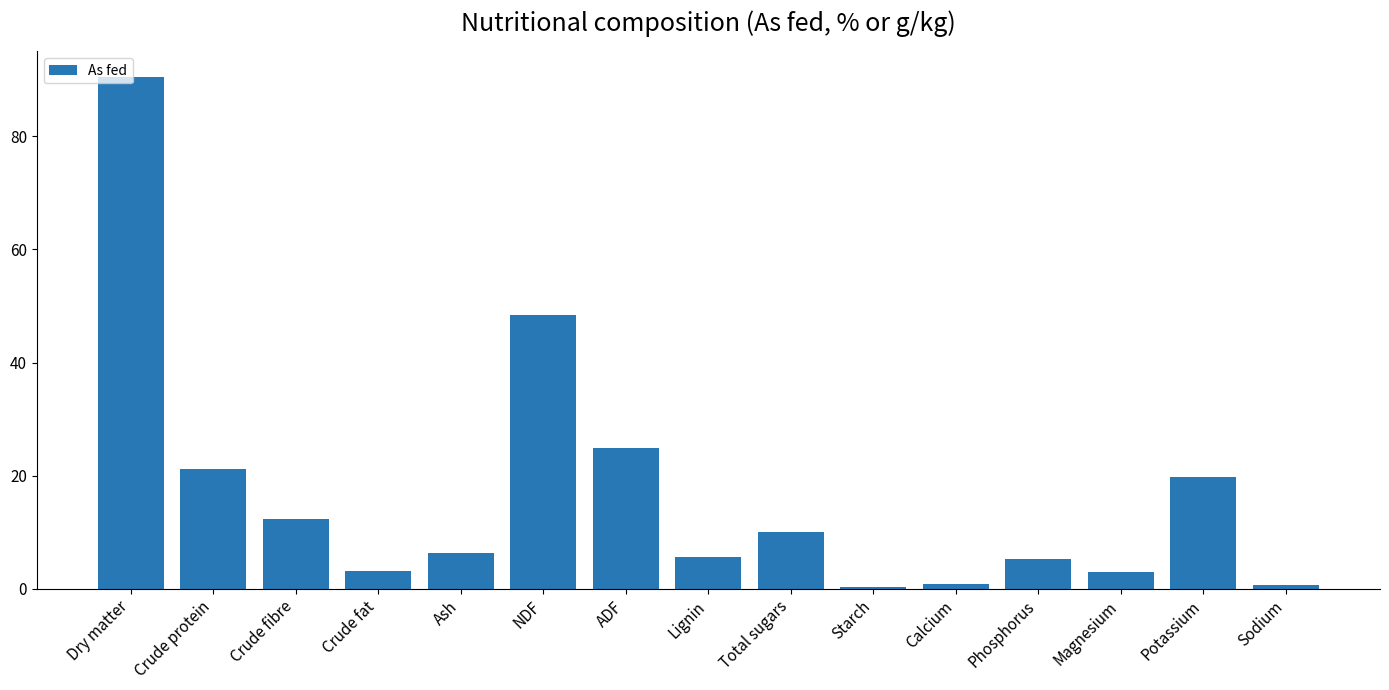

What is the value of the 12th bar from the left?

5.2